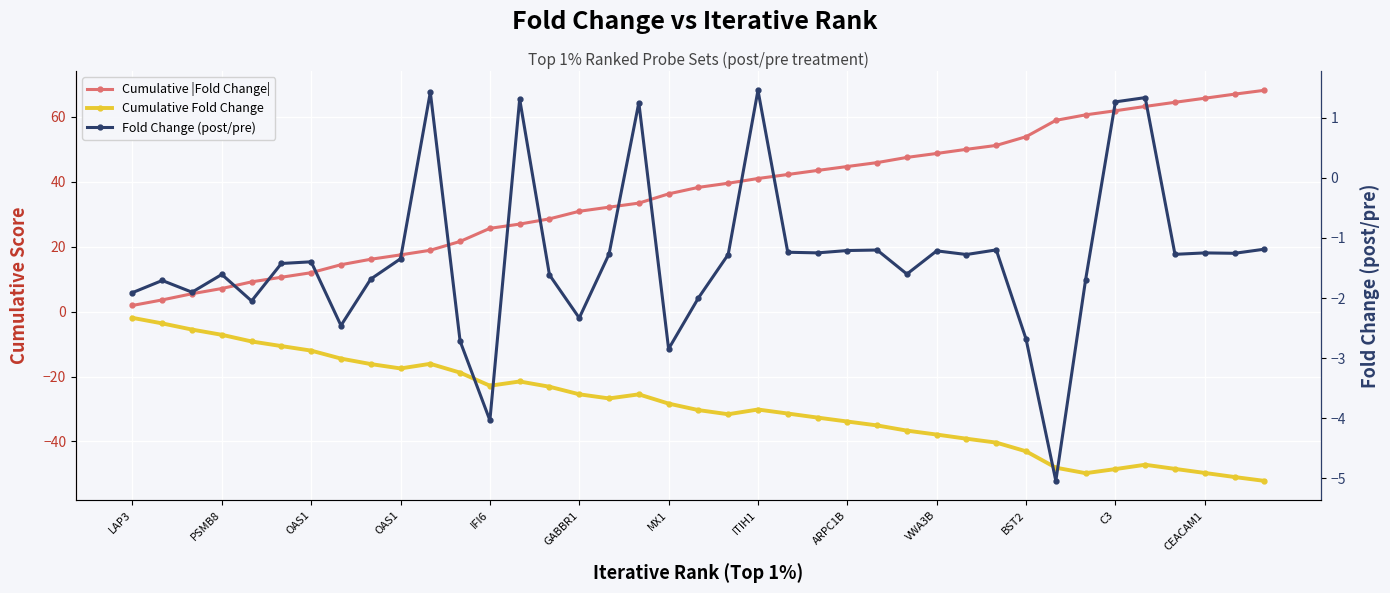

In Fold Change (post/pre), how many points are lower than both neighbors (excluding endpoints)?

12